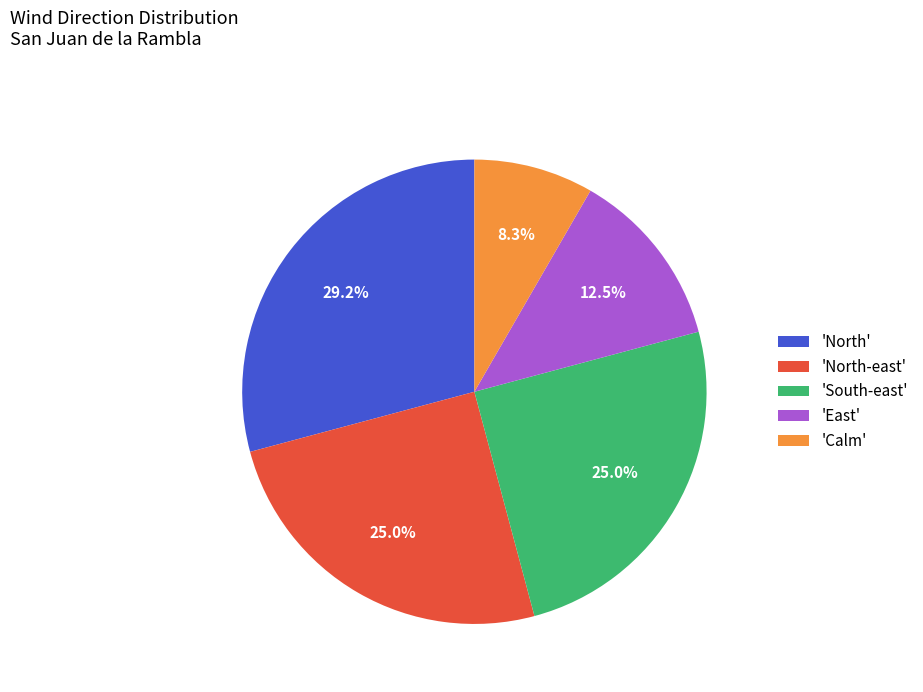

Do 'Calm' and 'East' together represent more than half of the pie?

No